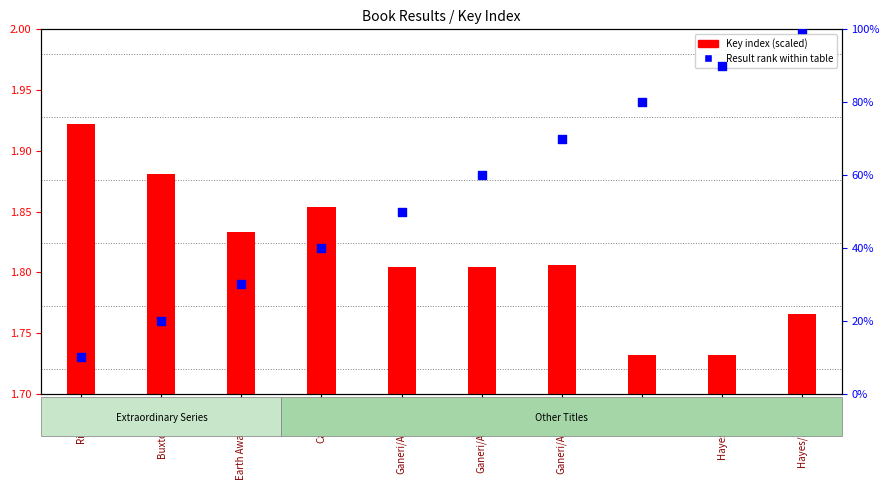

At how many categories does at least one series exceed 91?

1